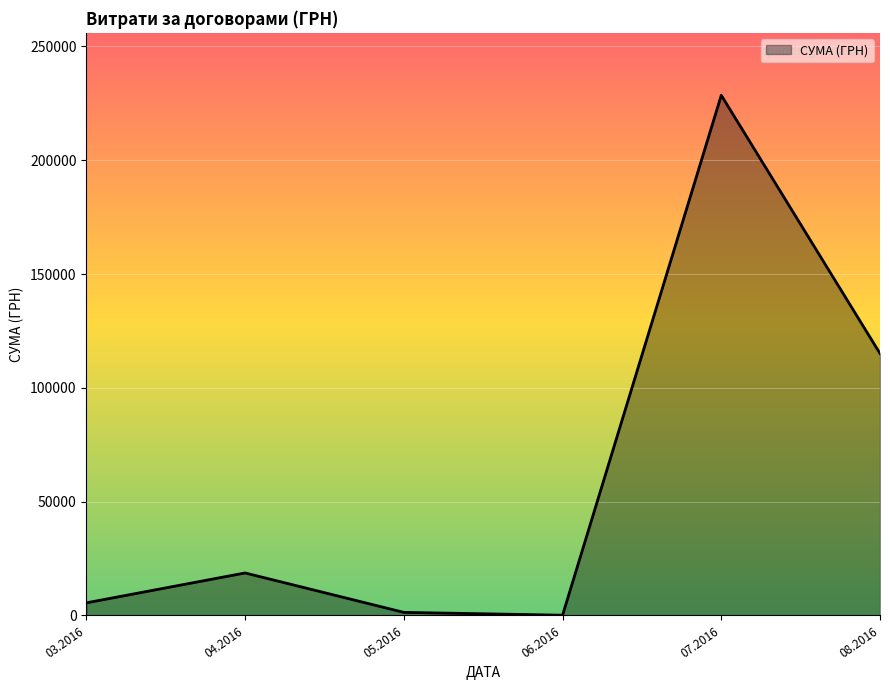

What is the change in value from 03.2016 to 04.2016?

+13130.1